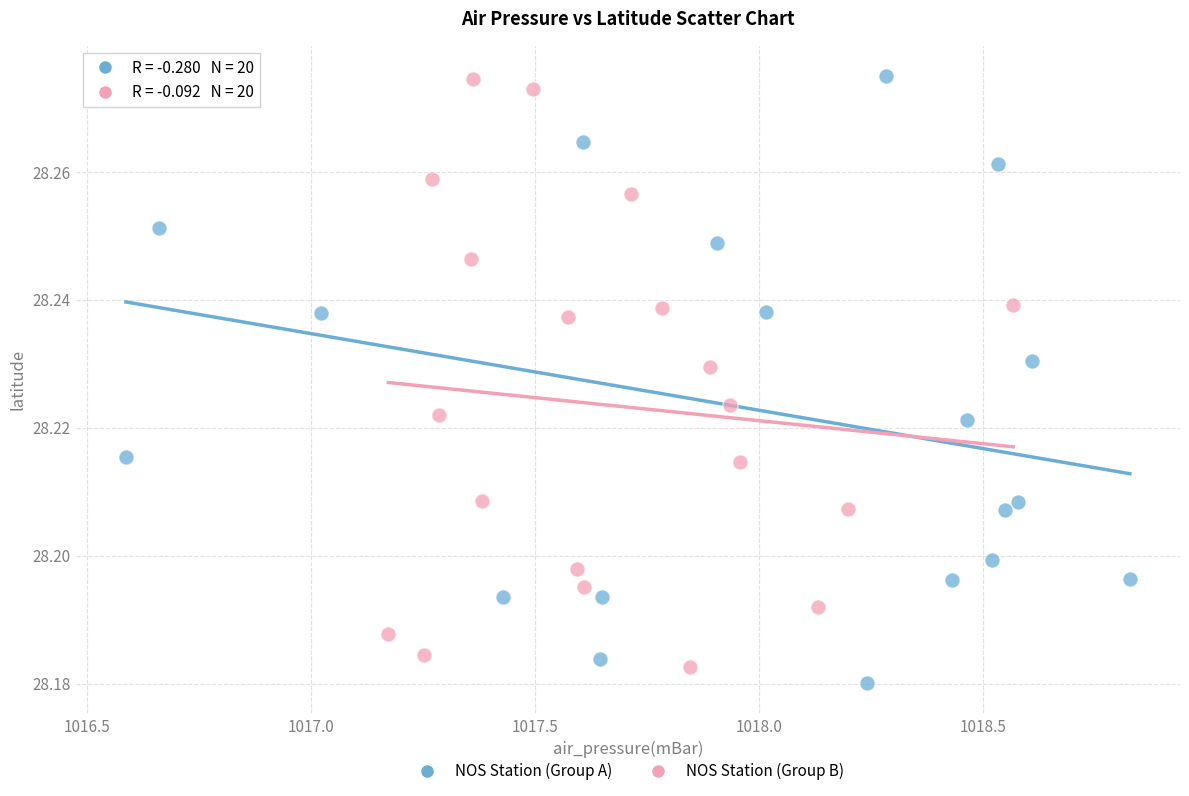

Which series contains the lowest Y value?

NOS Station (Group A)